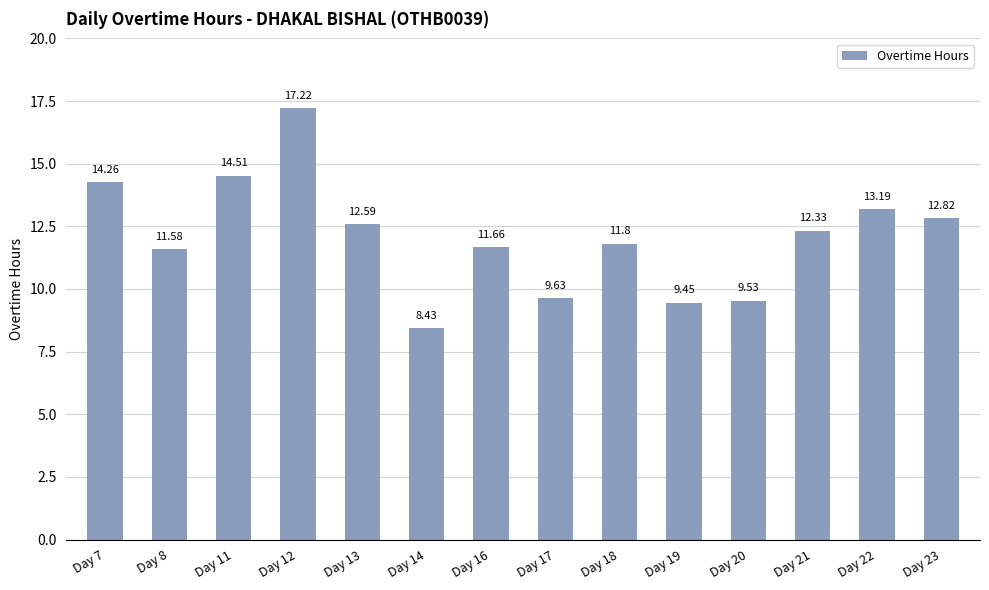

What is the value of the 1st bar from the left?

14.3